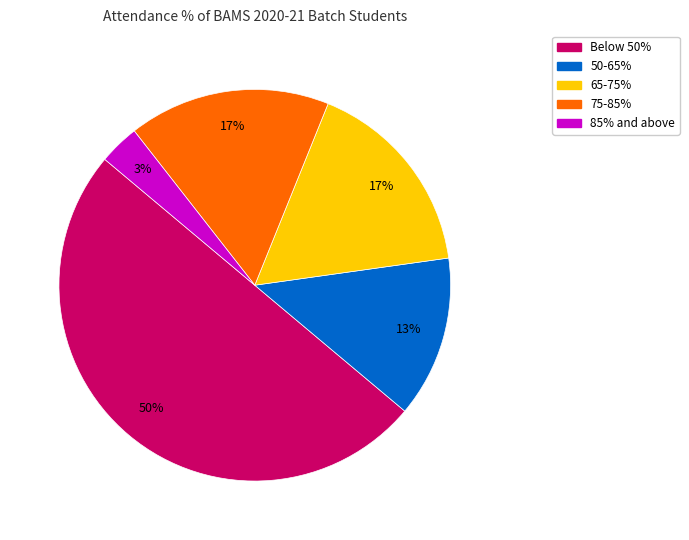

To the nearest percent, what is the difference between the largest and smallest slice percentages?

47%